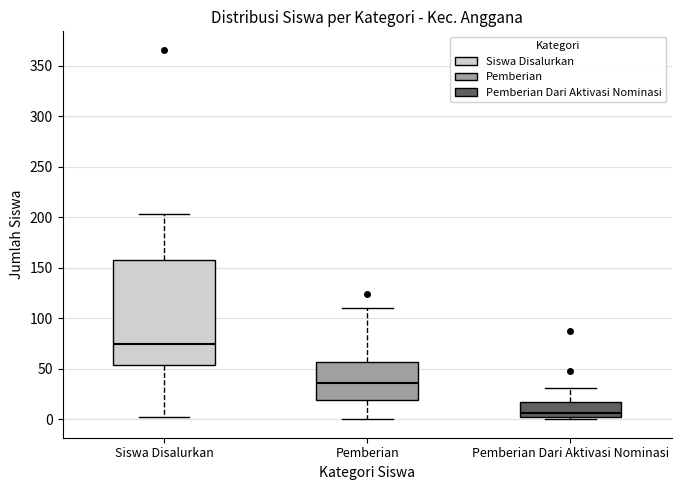

Reading left to right, transcribe this box plot: for each box, give where its median line is, the range the box spans, and where its two whiskers end, as read against the y-axis. The values are not printed on the chart, so give them approximately, as read against the axis.

Siswa Disalurkan: median 75, box 55 to 160, whiskers 0 to 205
Pemberian: median 35, box 20 to 55, whiskers 0 to 110
Pemberian Dari Aktivasi Nominasi: median 5, box 0 to 20, whiskers 0 (just below the box's lower edge) to 30